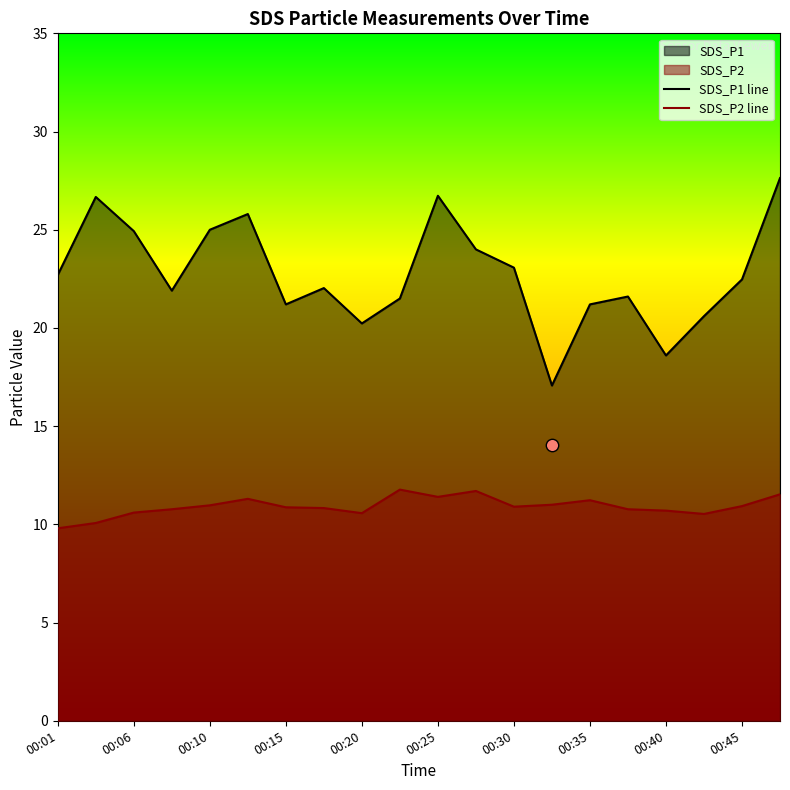

Is the value of SDS_P2 at 00:35 greater than the value of SDS_P1 at 00:45?

No